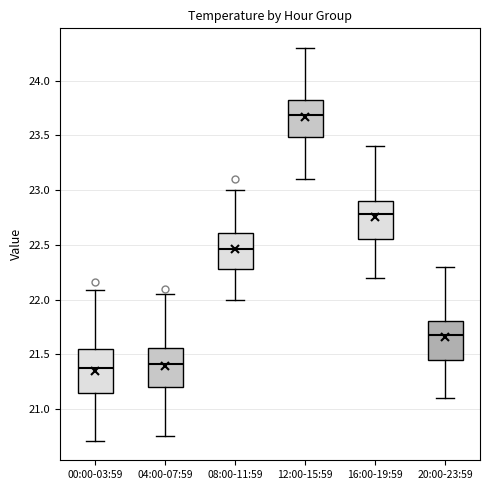

Reading left to right, read every box against the y-axis: the position of its median line, the range the box covers, and the ends of its whiskers. The values are not printed on the chart, so give them approximately, as read against the axis.

00:00-03:59: median 21.40, box 21.15 to 21.55, whiskers 20.70 to 22.10
04:00-07:59: median 21.40, box 21.20 to 21.55, whiskers 20.75 to 22.05
08:00-11:59: median 22.45, box 22.30 to 22.60, whiskers 22.00 to 23.00
12:00-15:59: median 23.70, box 23.50 to 23.85, whiskers 23.10 to 24.30
16:00-19:59: median 22.80, box 22.55 to 22.90, whiskers 22.20 to 23.40
20:00-23:59: median 21.70, box 21.45 to 21.80, whiskers 21.10 to 22.30